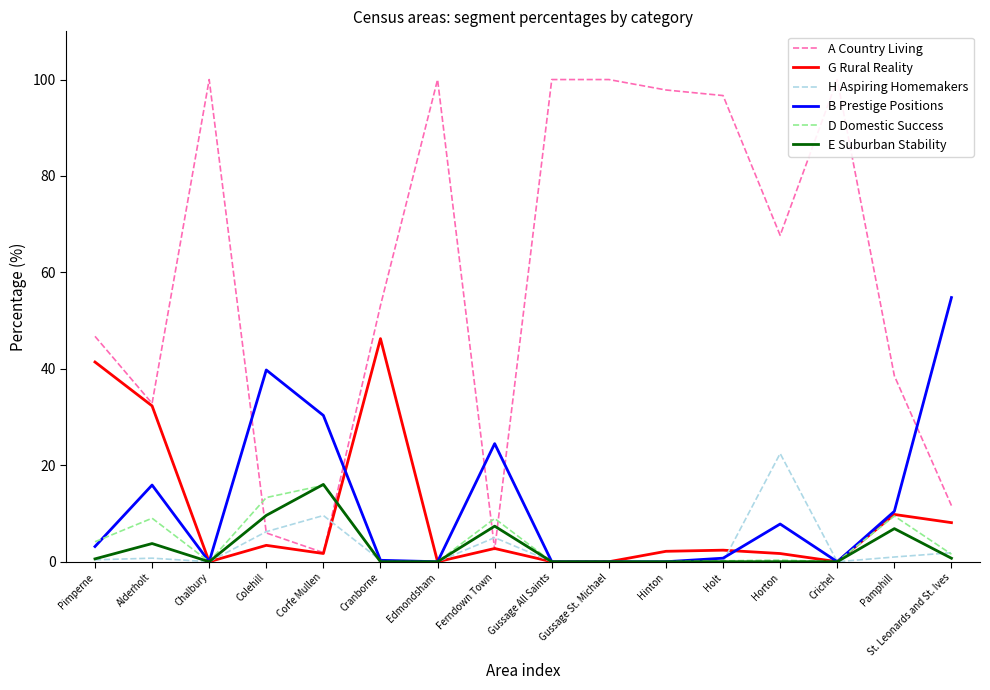

List the labels in order of E Suburban Stability value, largest first.

Corfe Mullen, Colehill, Ferndown Town, Pamphill, Alderholt, St. Leonards and St. Ives, Pimperne, Chalbury, Cranborne, Edmondsham, Gussage All Saints, Gussage St. Michael, Hinton, Holt, Horton, Crichel